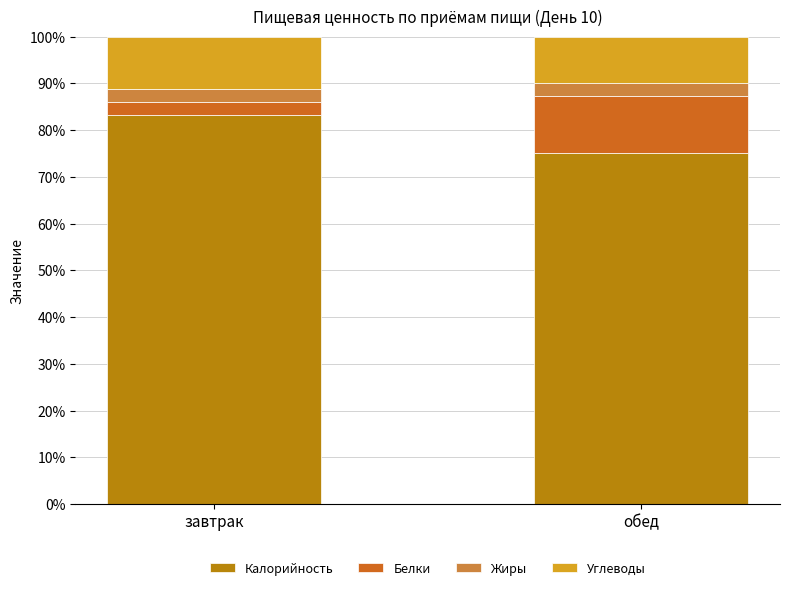

What is the total value across all series at завтрак?

100.0